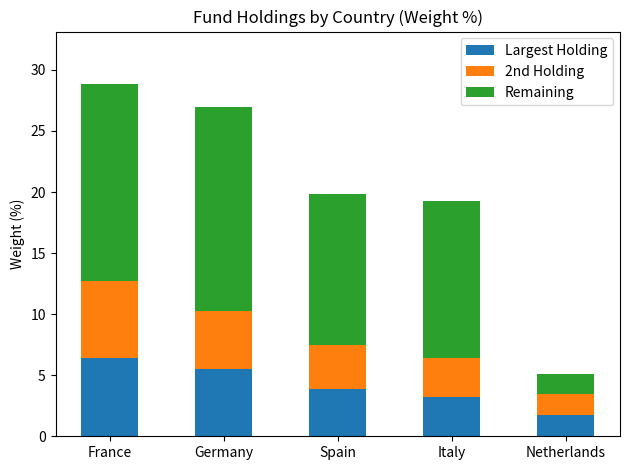

At which label does Largest Holding reach its peak?

France